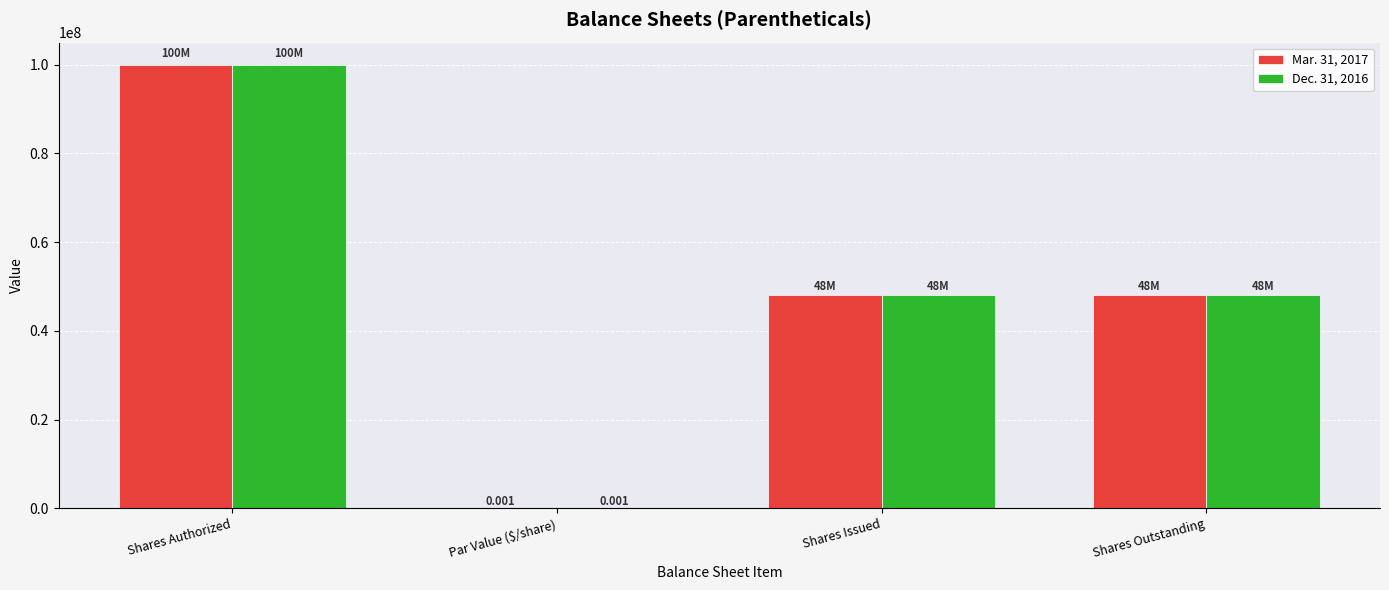

At which label does Dec. 31, 2016 reach its peak?

Shares Authorized